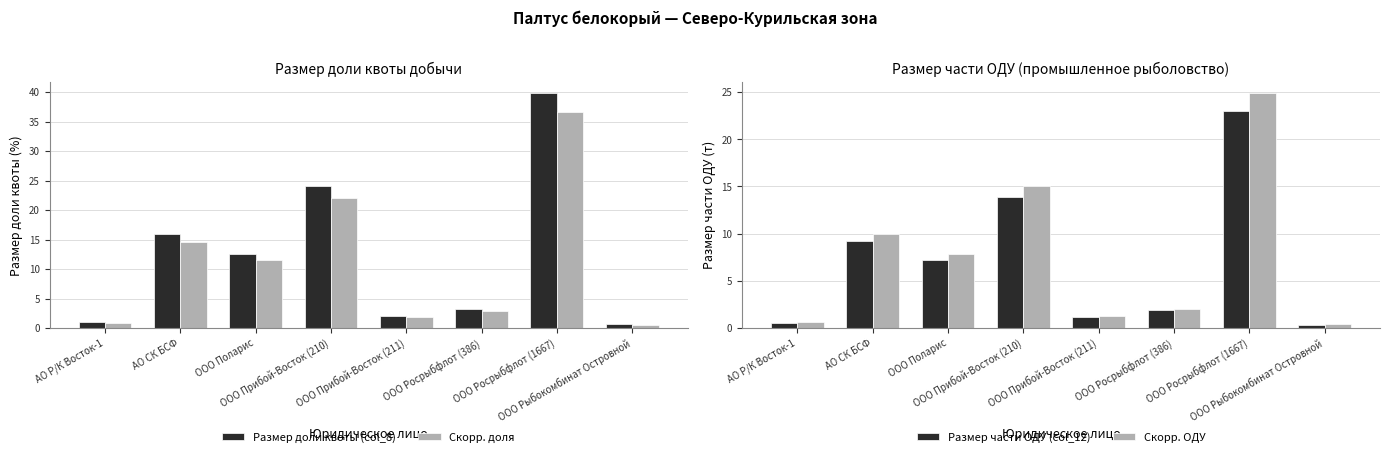

Reading left to right, list all the values displayed in this chart.

Размер доли квоты (col_8): АО Р/К Восток-1=1.0	АО СК БСФ=15.9	ООО Поларис=12.5	ООО Прибой-Восток (210)=24.0	ООО Прибой-Восток (211)=2.1	ООО Росрыбфлот (386)=3.2	ООО Росрыбфлот (1667)=39.7	ООО Рыбокомбинат Островной=0.6
Скорр. доля: АО Р/К Восток-1=0.9	АО СК БСФ=14.7	ООО Поларис=11.5	ООО Прибой-Восток (210)=22.1	ООО Прибой-Восток (211)=1.9	ООО Росрыбфлот (386)=3.0	ООО Росрыбфлот (1667)=36.6	ООО Рыбокомбинат Островной=0.6
Размер части ОДУ (col_12): АО Р/К Восток-1=0.6	АО СК БСФ=9.2	ООО Поларис=7.2	ООО Прибой-Восток (210)=13.9	ООО Прибой-Восток (211)=1.2	ООО Росрыбфлот (386)=1.9	ООО Росрыбфлот (1667)=23.0	ООО Рыбокомбинат Островной=0.4
Скорр. ОДУ: АО Р/К Восток-1=0.6	АО СК БСФ=10.0	ООО Поларис=7.8	ООО Прибой-Восток (210)=15.0	ООО Прибой-Восток (211)=1.3	ООО Росрыбфлот (386)=2.0	ООО Росрыбфлот (1667)=24.9	ООО Рыбокомбинат Островной=0.4